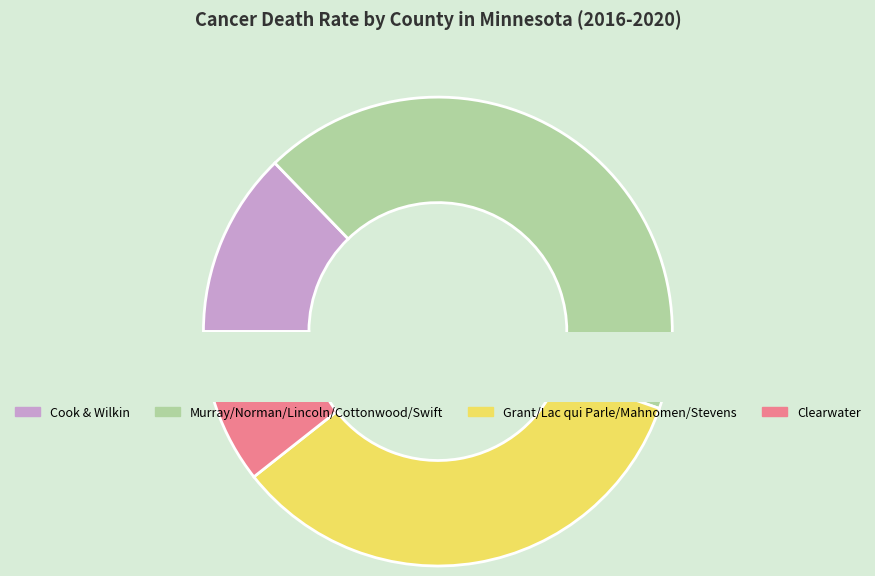

Which category has the biggest portion of the pie?

Murray County